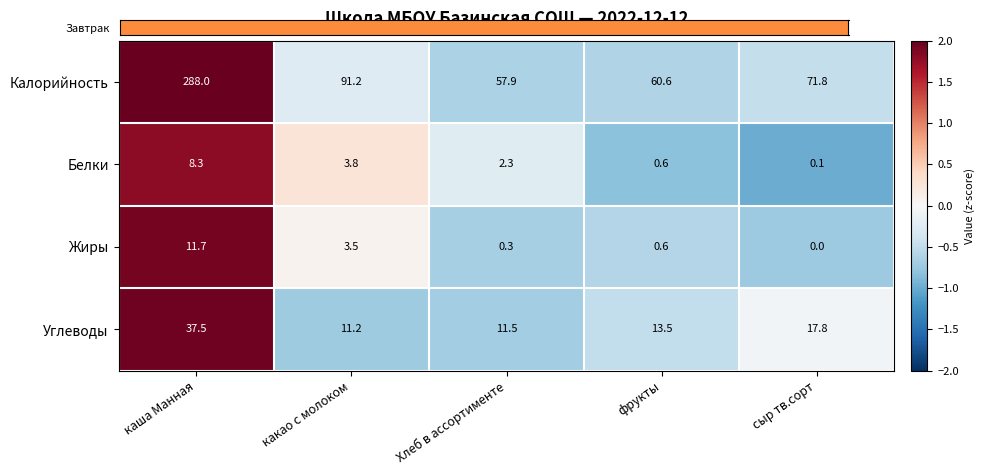

What is the total value across all series at сыр тв.сорт?

89.7